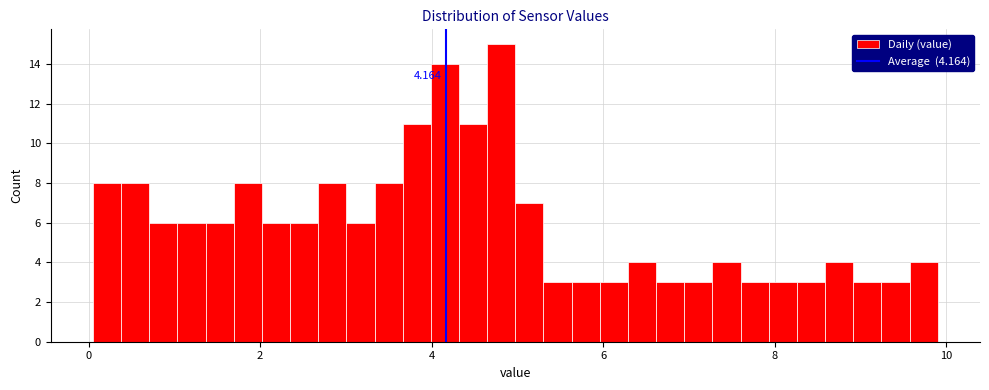

Read against the x-axis, roughly where is the centre of the tallest bar?

4.8